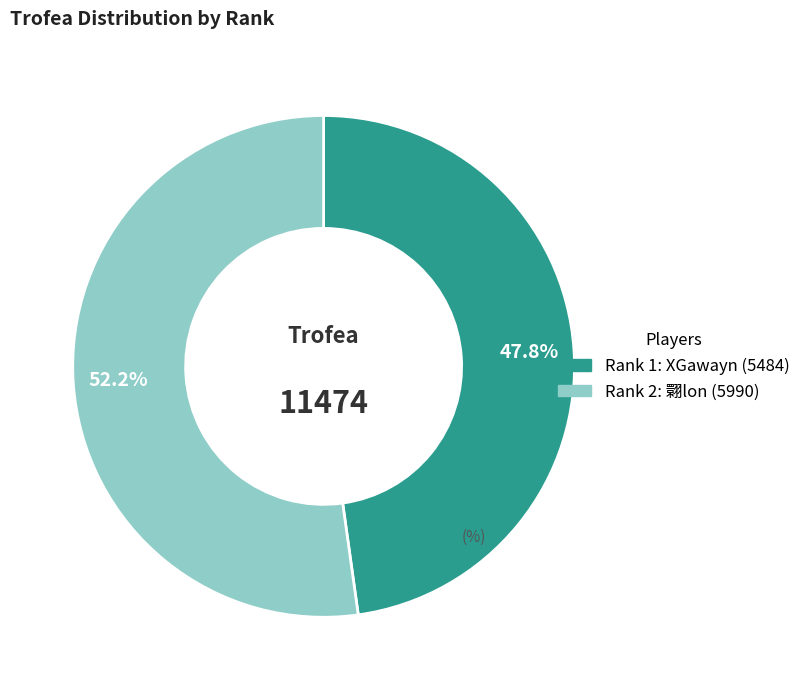

Is there a majority slice in this chart?

Yes